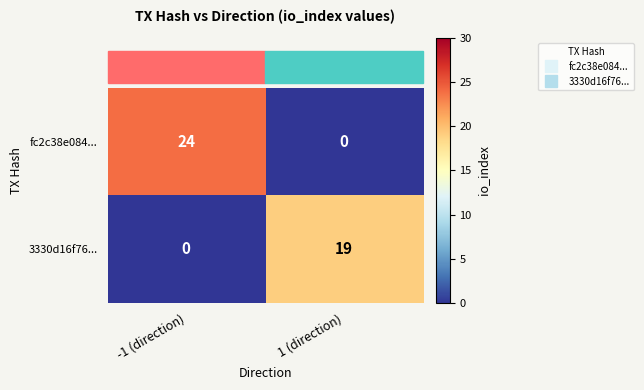

Which category has the highest value in the fc2c38e084... series?

-1 (direction)